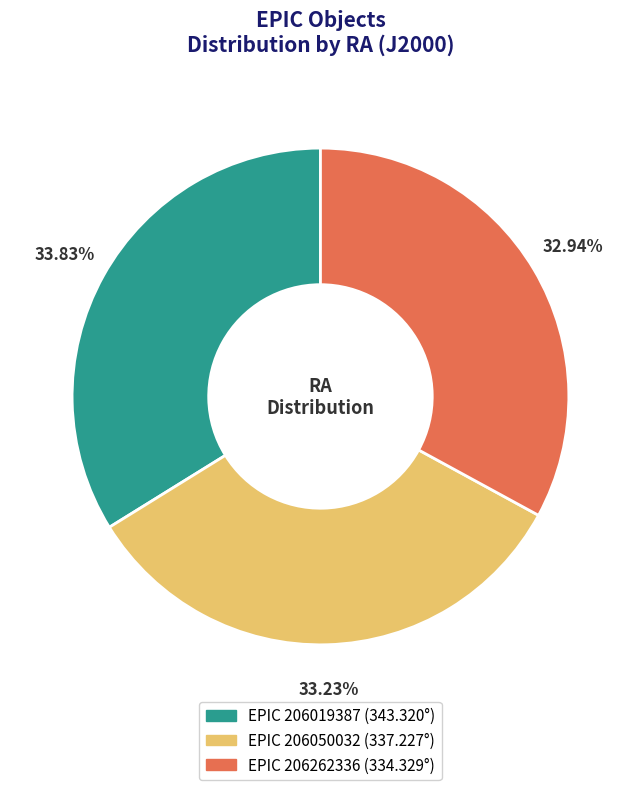

What percentage is the EPIC 206262336 slice, to the nearest percent?

33%